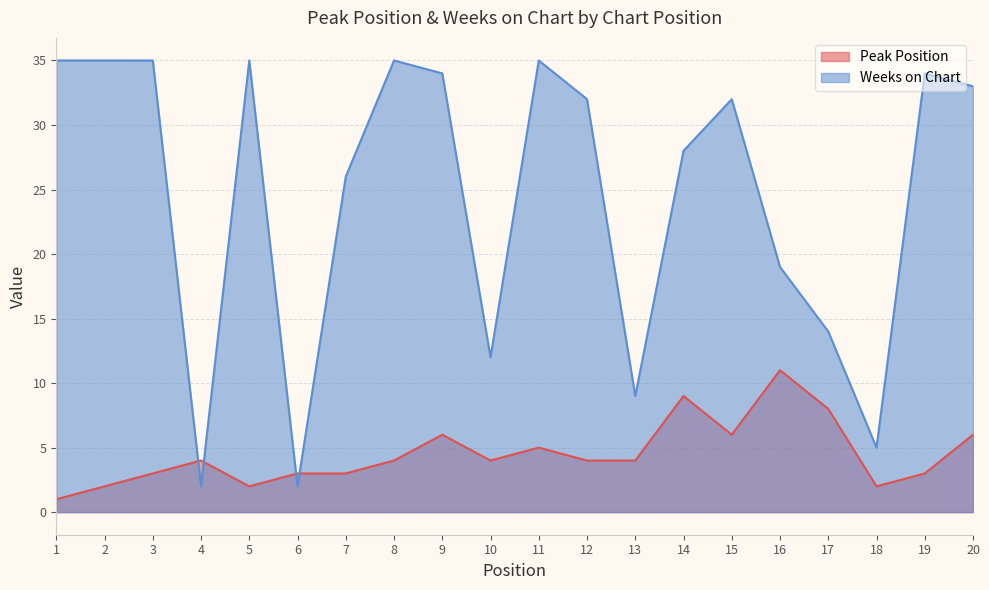

Rank the categories by Weeks on Chart value from lowest to highest.

4, 6, 18, 13, 10, 17, 16, 7, 14, 12, 15, 20, 9, 19, 1, 2, 3, 5, 8, 11